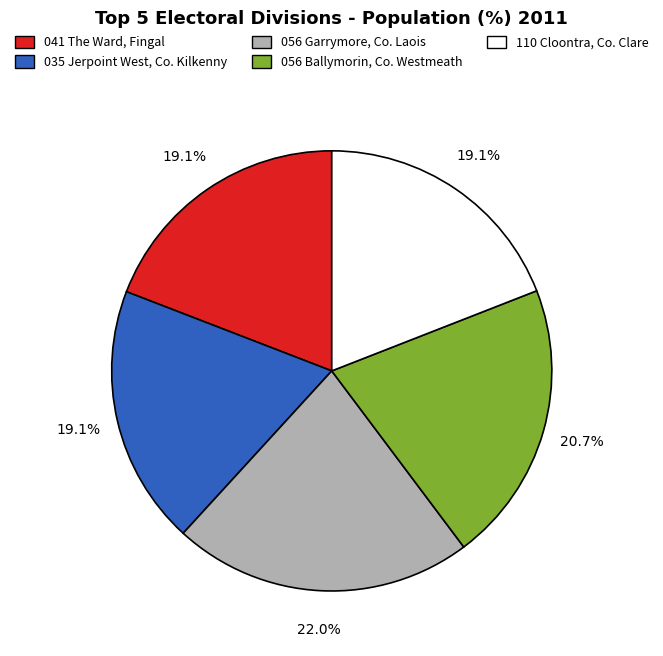

How many slices are in this pie chart?

5